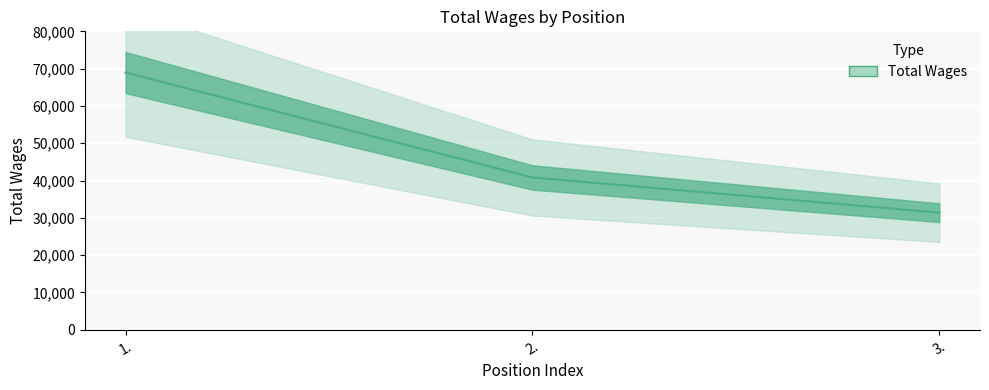

Reading left to right, what are all the values shown in this chart?

1.=68957	2.=40827	3.=31394